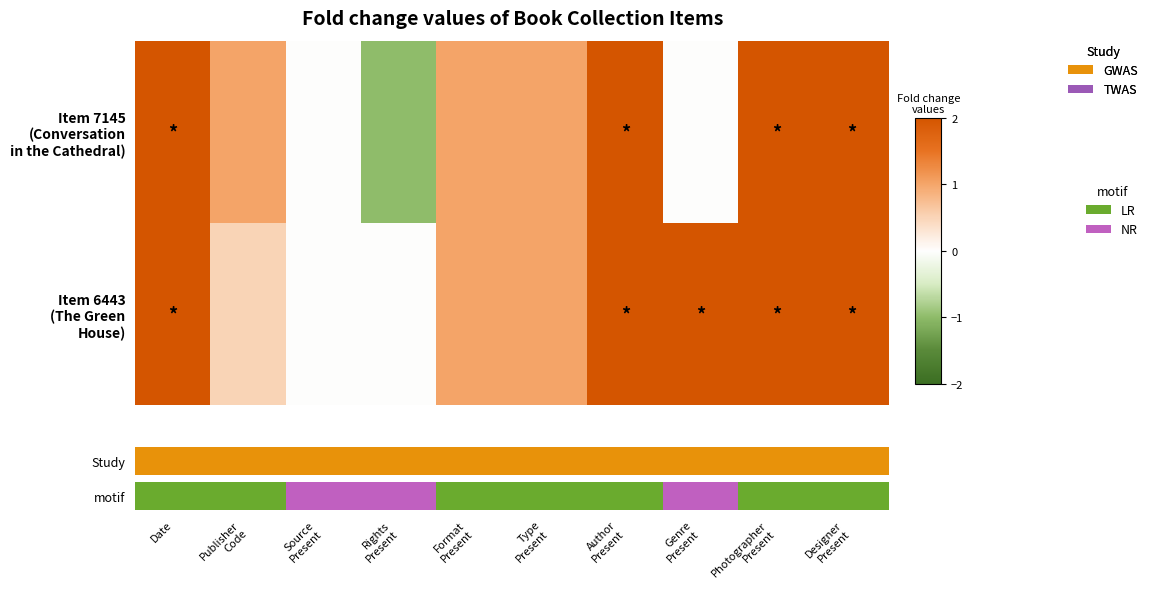

At how many categories does at least one series exceed 0?

8